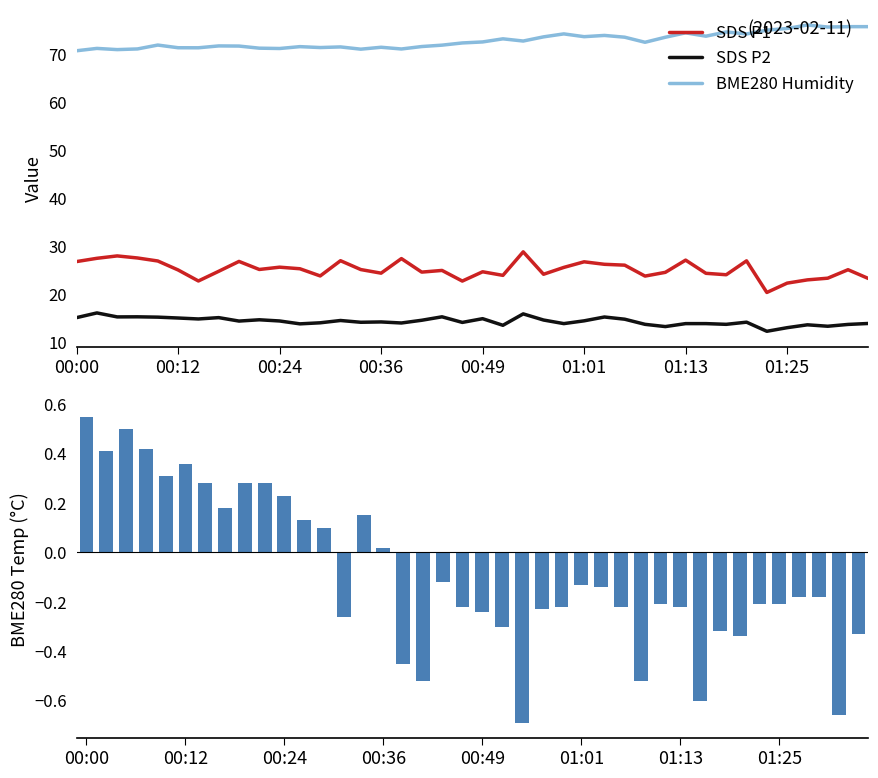

Is it true that SDS P2 equals 26.3 at 00:12?

False